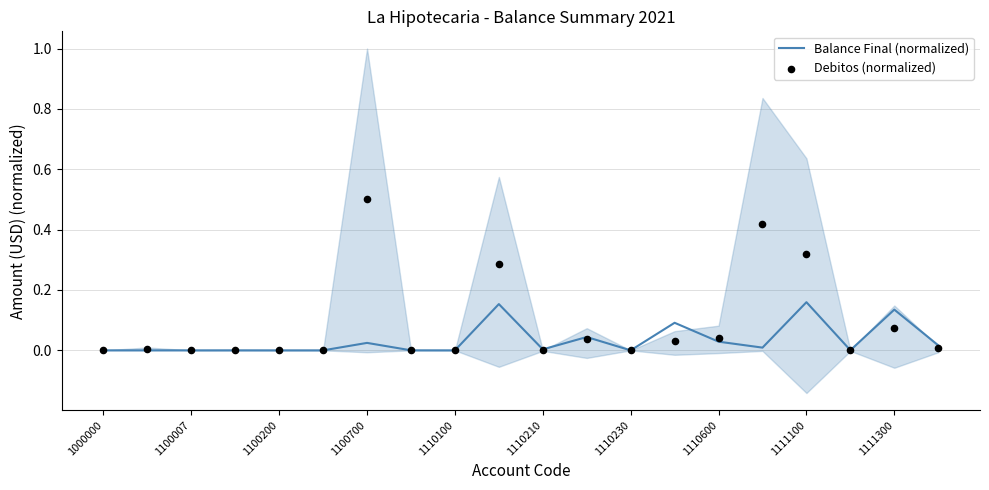

Which series has the widest spread of Y values?

Debitos (normalized)